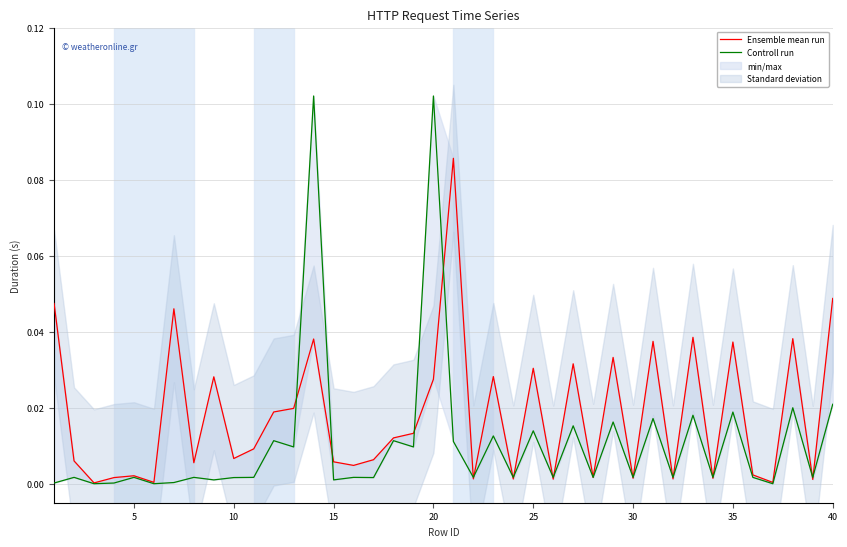

The Ensemble mean run series shows 0.1 at 22. True or false?

False